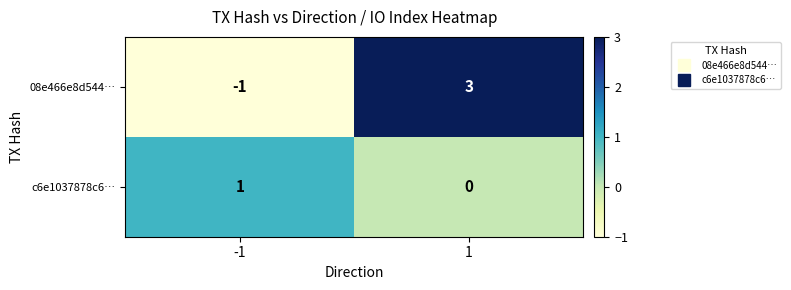

What is the total value across all series at 1?

3